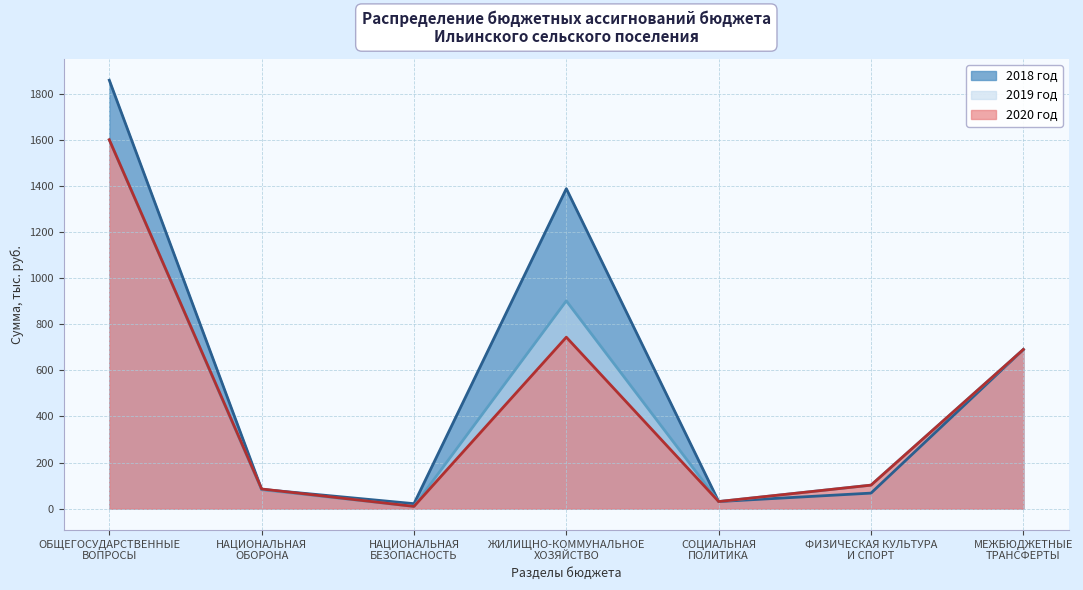

Between ОБЩЕГОСУДАРСТВЕННЫЕ
ВОПРОСЫ and СОЦИАЛЬНАЯ
ПОЛИТИКА, which series saw the biggest shift?

2018 год